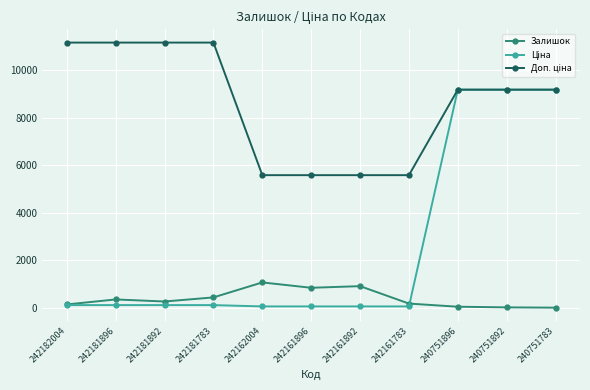

At how many categories does at least one series exceed 9929?

4